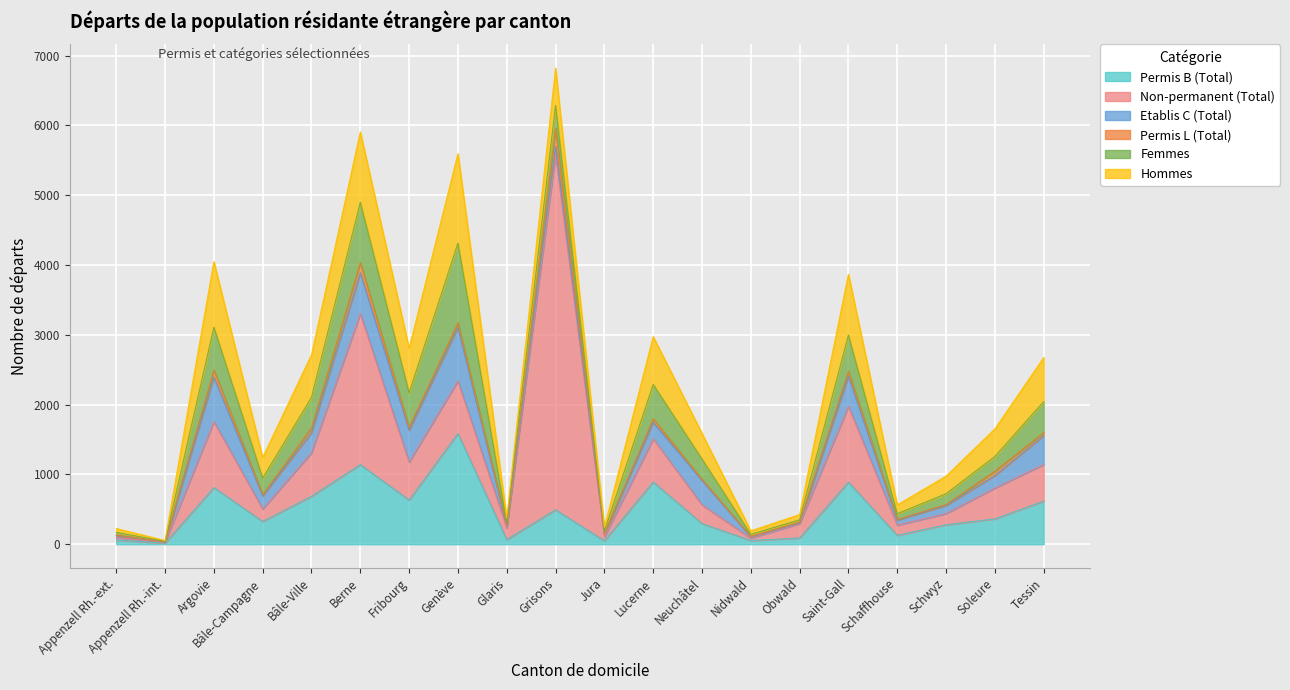

At how many categories does at least one series exceed 4930?

1